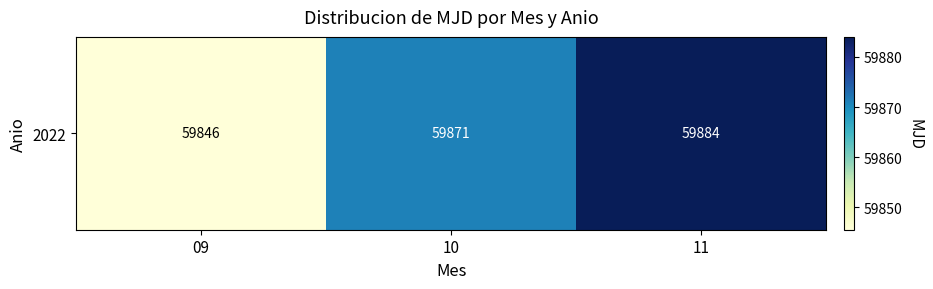

What is the change in value from 10 to 11?

+13.0